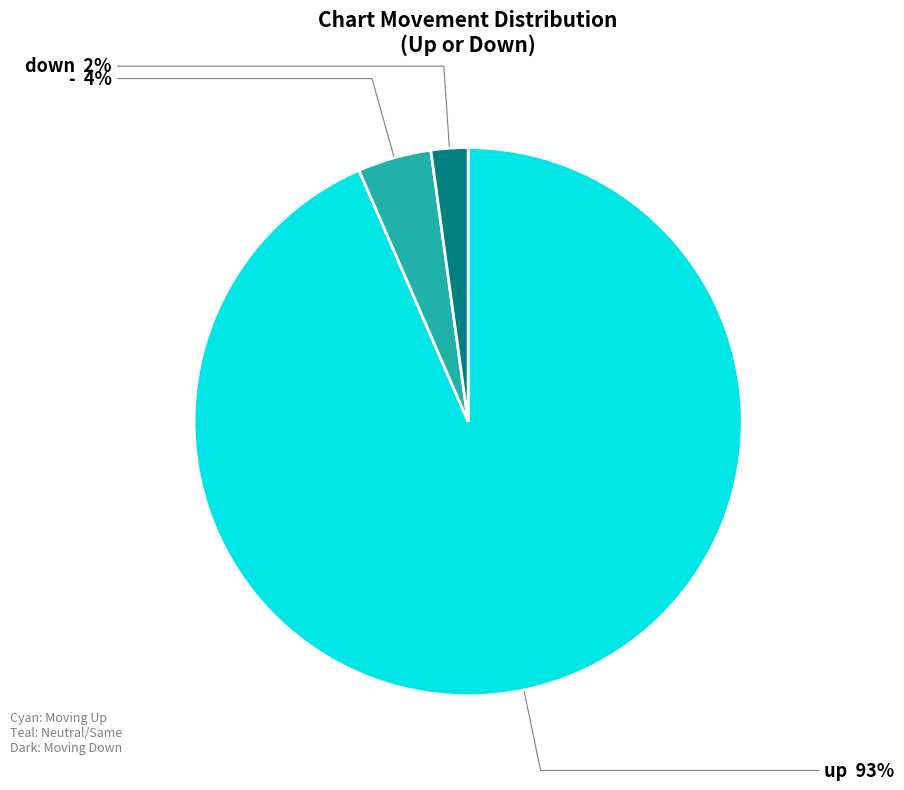

To the nearest percent, what is the average slice percentage?

33%